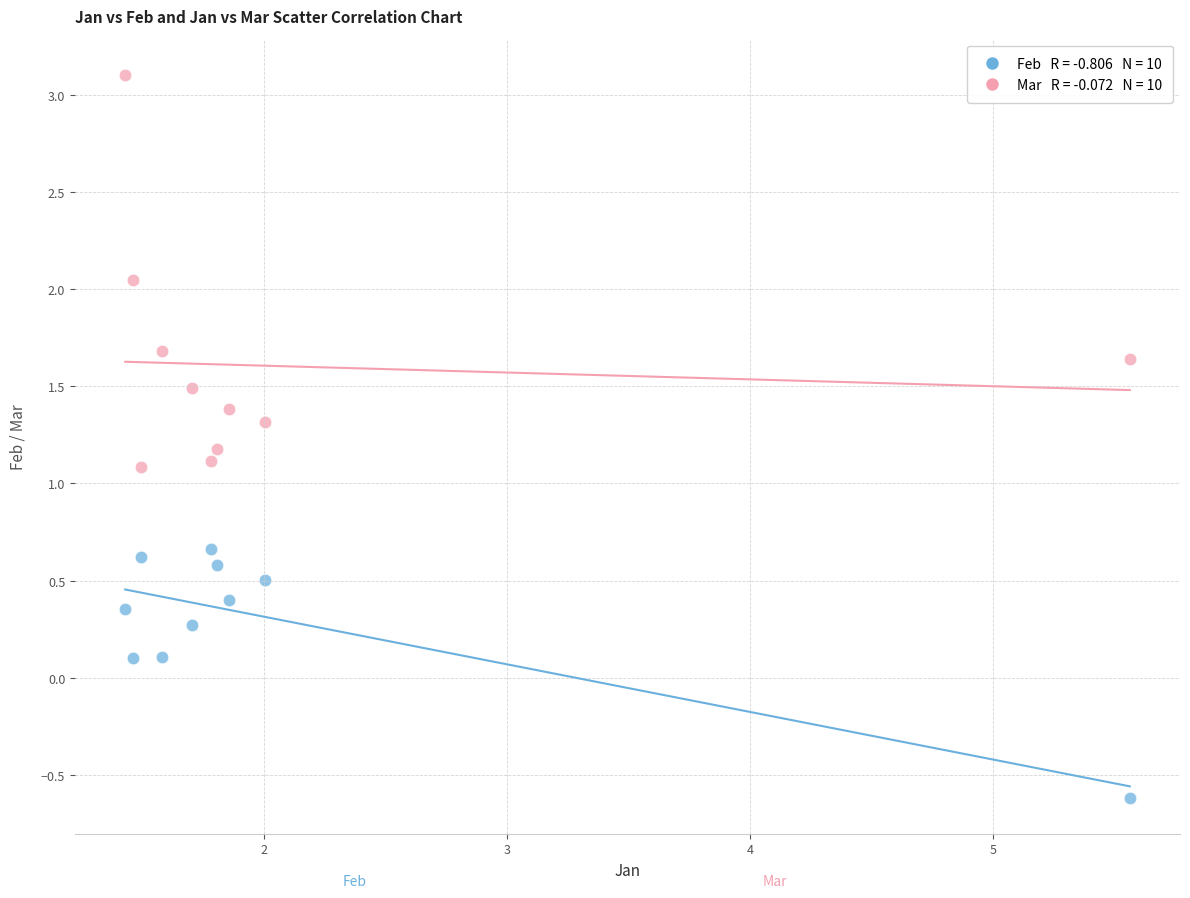

Across all data points, what is the range of Y values (max minus min)?

3.7